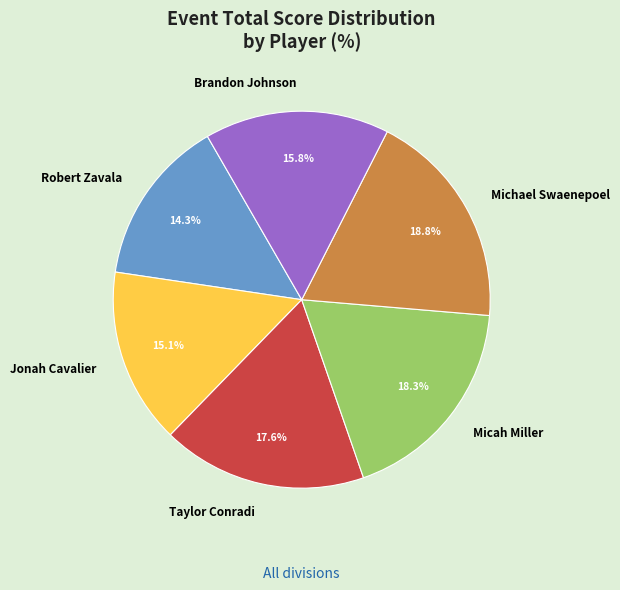

To the nearest percent, what is the combined percentage of Jonah Cavalier and Brandon Johnson?

31%